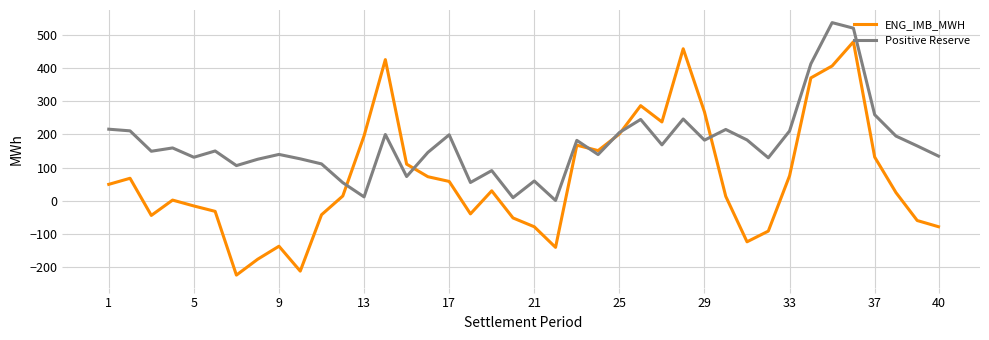

Which series has the largest range (max minus min)?

ENG_IMB_MWH